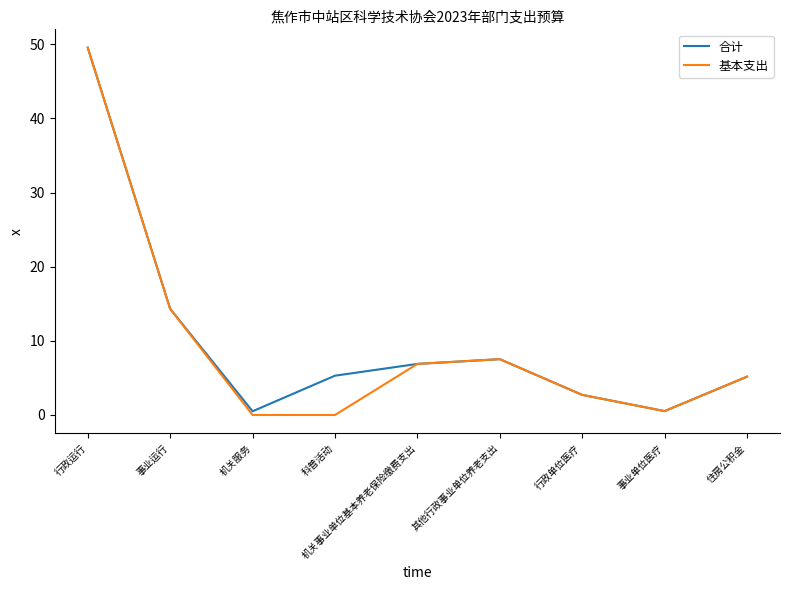

At which category is the sum across all series the highest?

行政运行